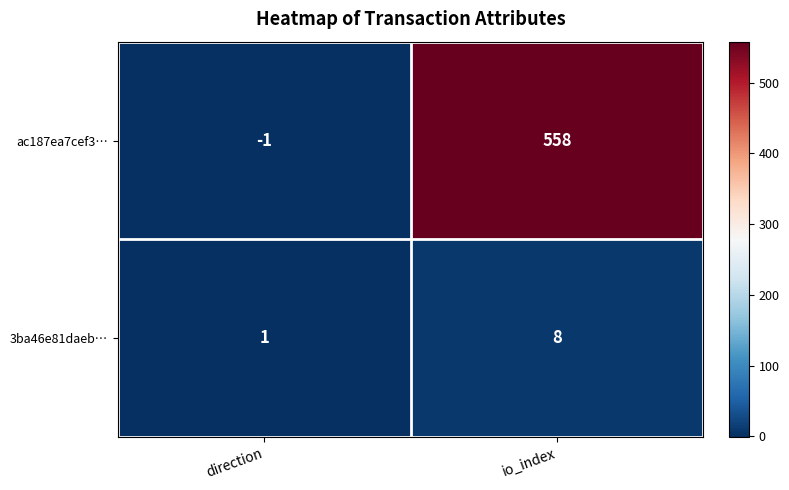

What is the sum of all ac187ea7cef3… values?

557